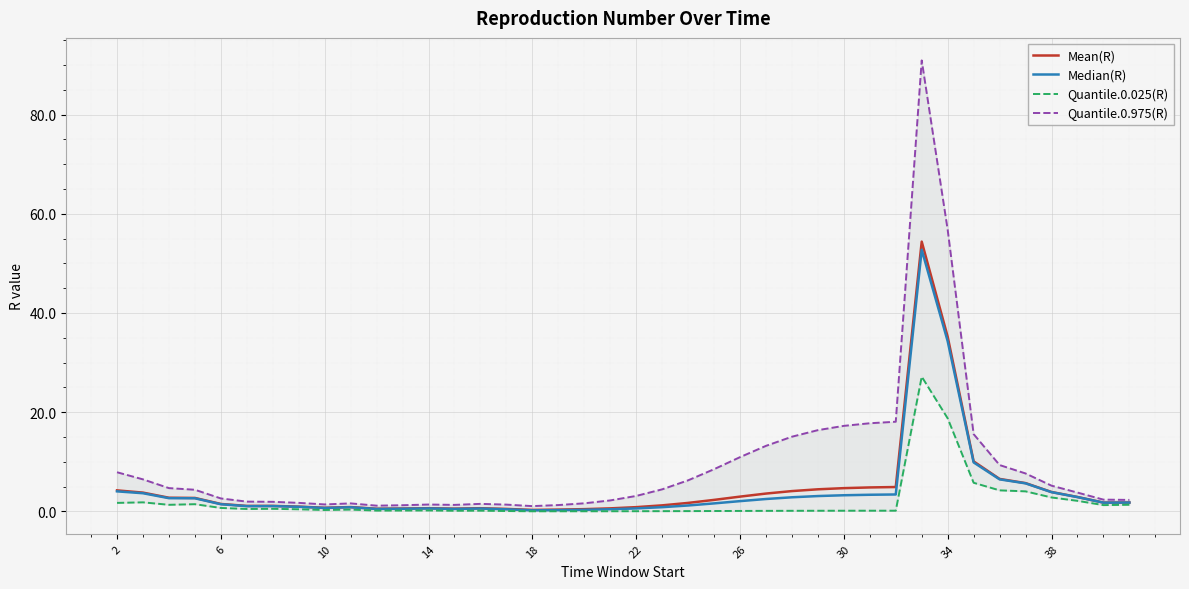

What is the difference between the maximum and minimum values in the Median(R) series?

52.5